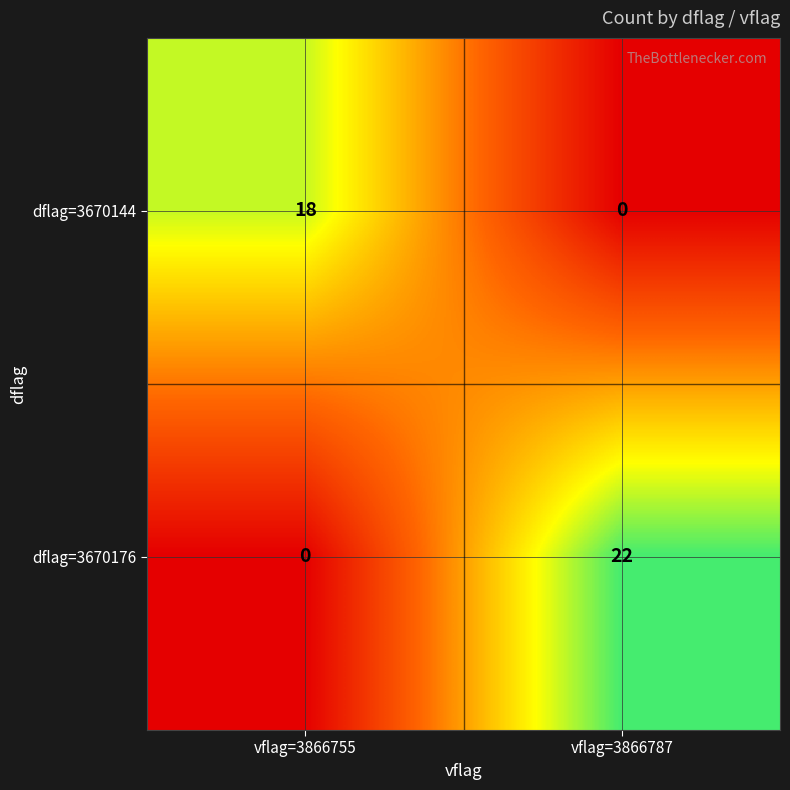

What is the difference between the maximum and minimum values in the dflag=3670144 series?

18